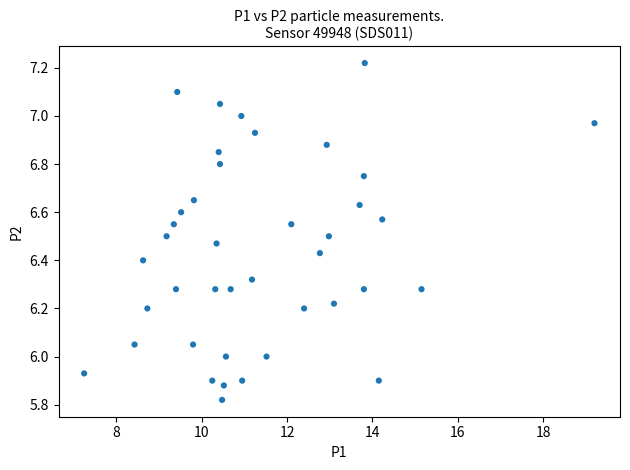

What is the range of Y values (max minus min)?

1.4